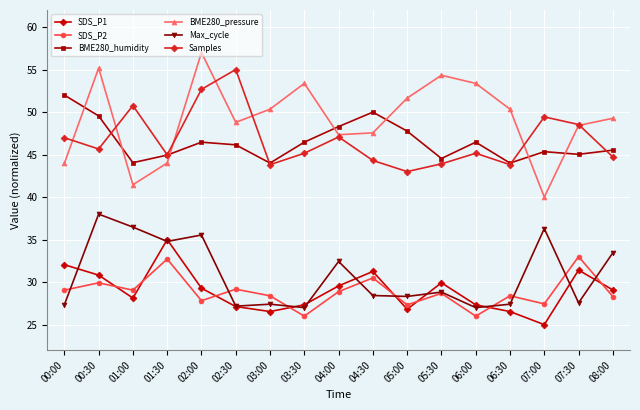

What is the average value of the SDS_P2 series?

28.9